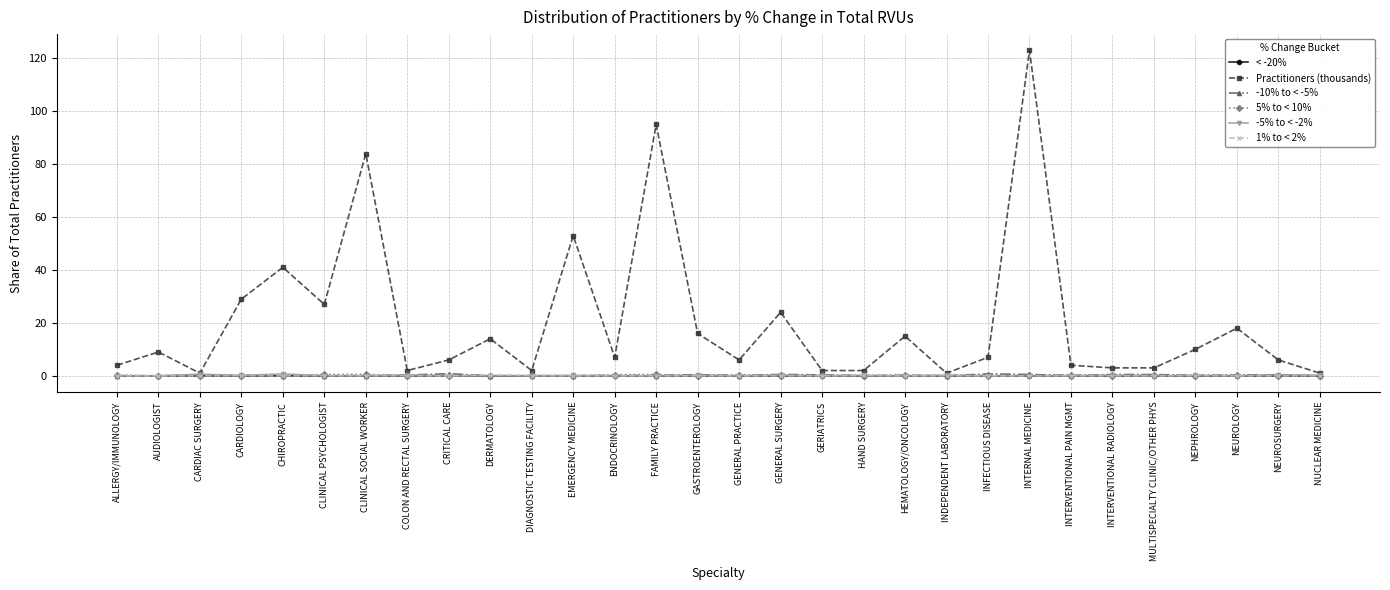

True or false: Practitioners (thousands) has a value of 14.0 at DERMATOLOGY.

True